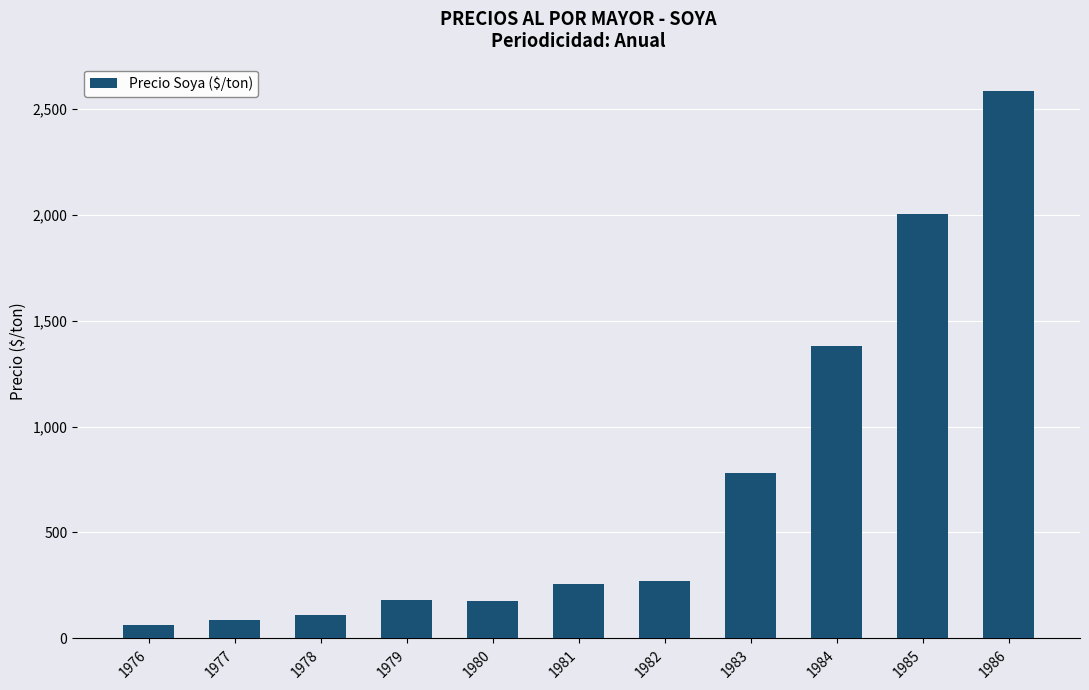

What is the difference between the second highest and second lowest values?

1913.5